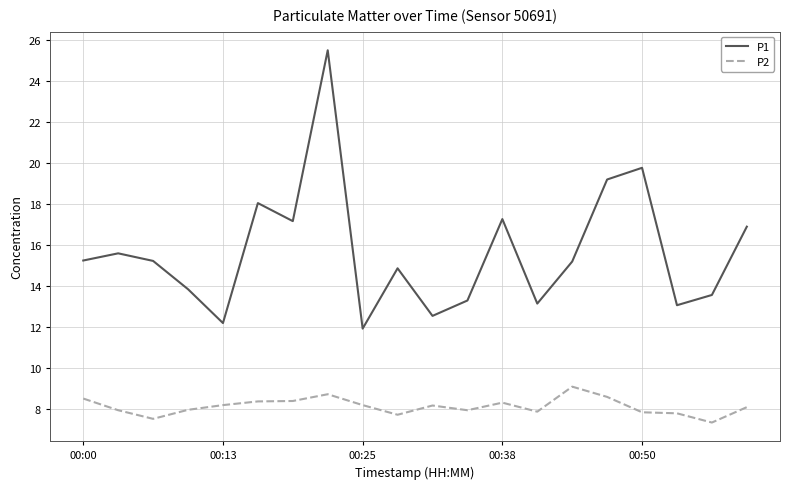

At how many categories does at least one series exceed 16?

7